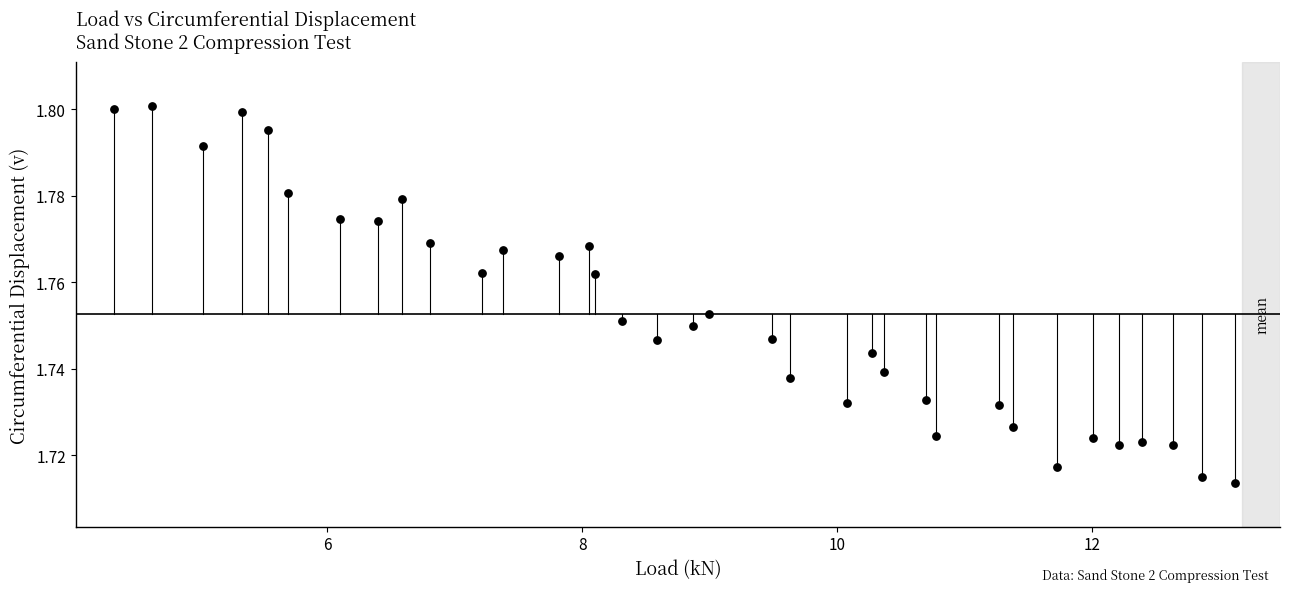

What is the range of X values (max minus min)?

8.8